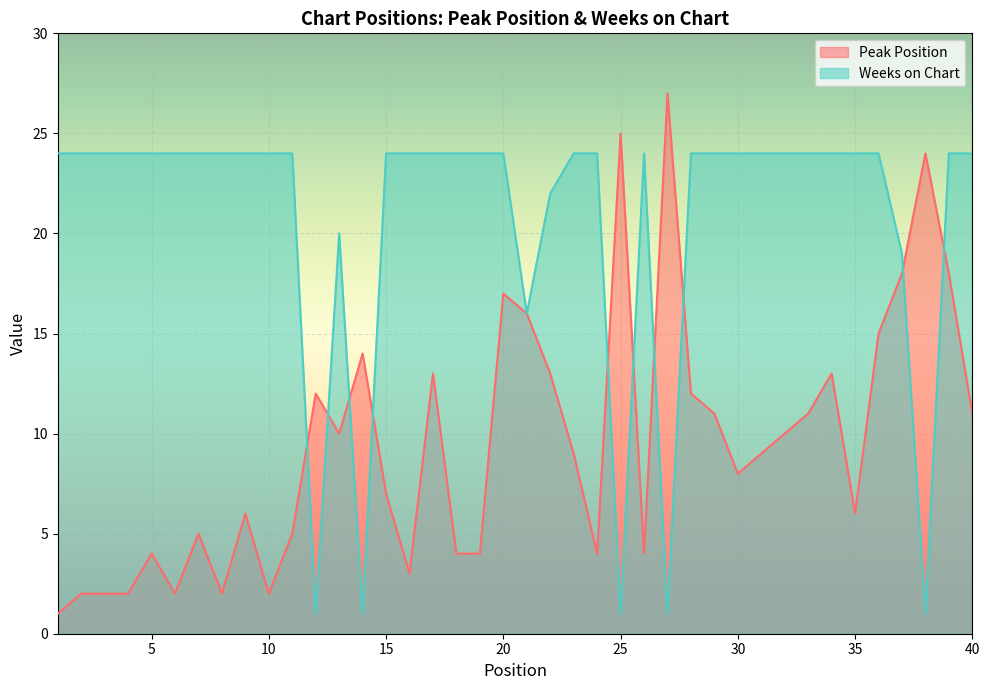

Which has a higher value, 39 or 8?

39